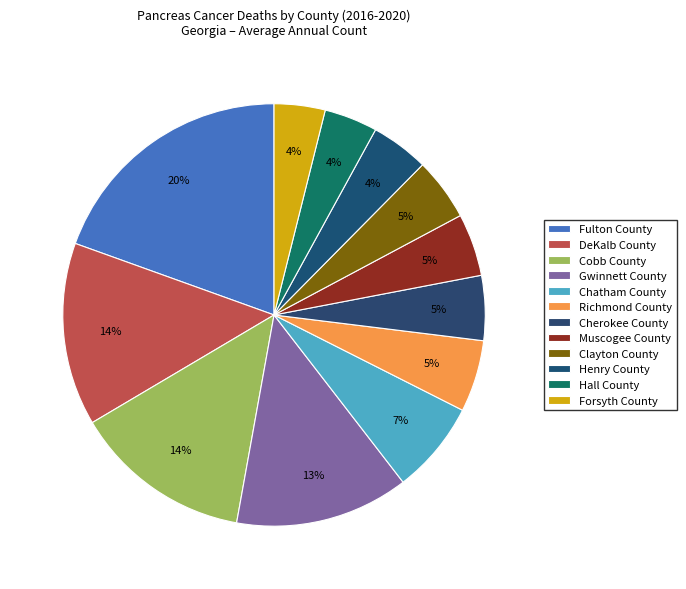

How many slices are in this pie chart?

12